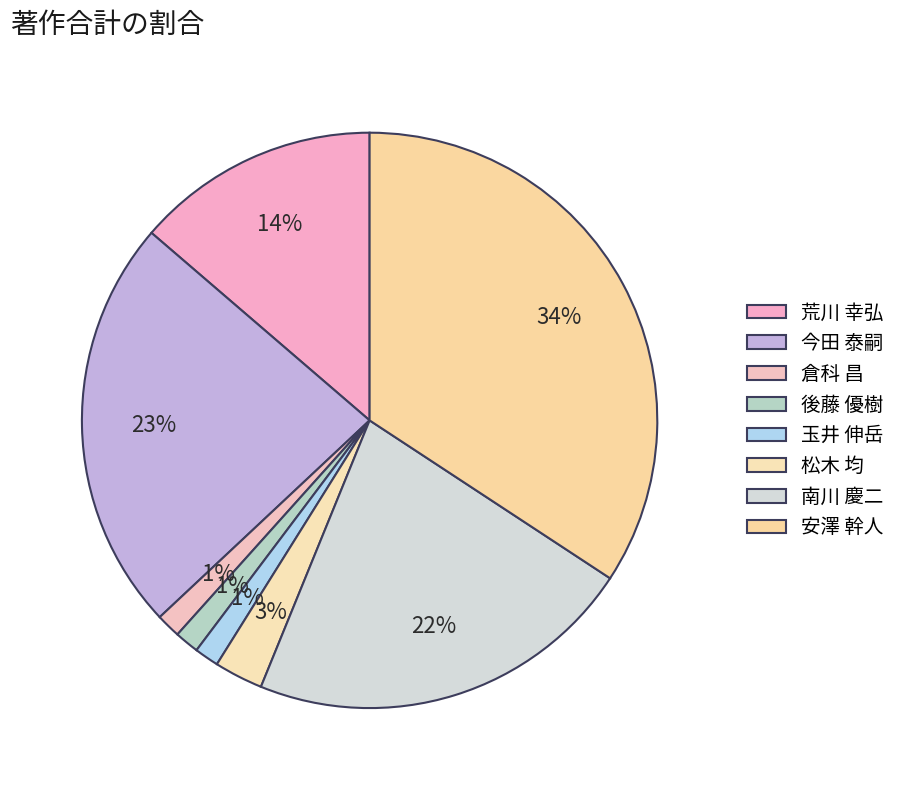

Is there a majority slice in this chart?

No